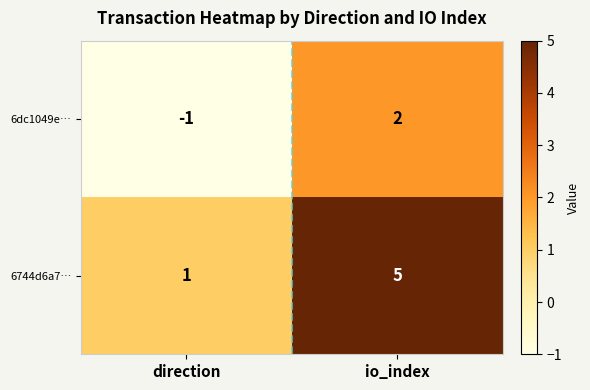

At which category is the sum across all series the highest?

io_index